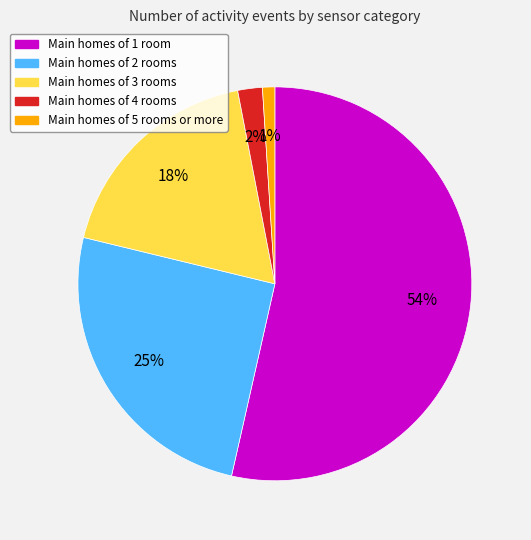

Is there any slice that represents more than half of the pie?

Yes